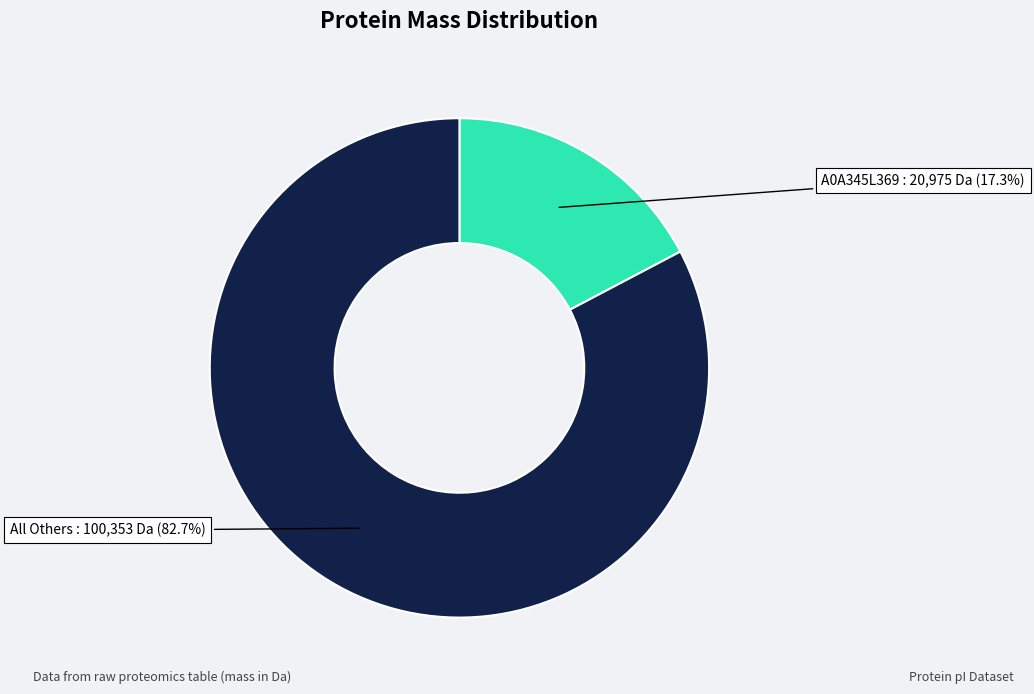

Is there any slice that represents more than half of the pie?

Yes